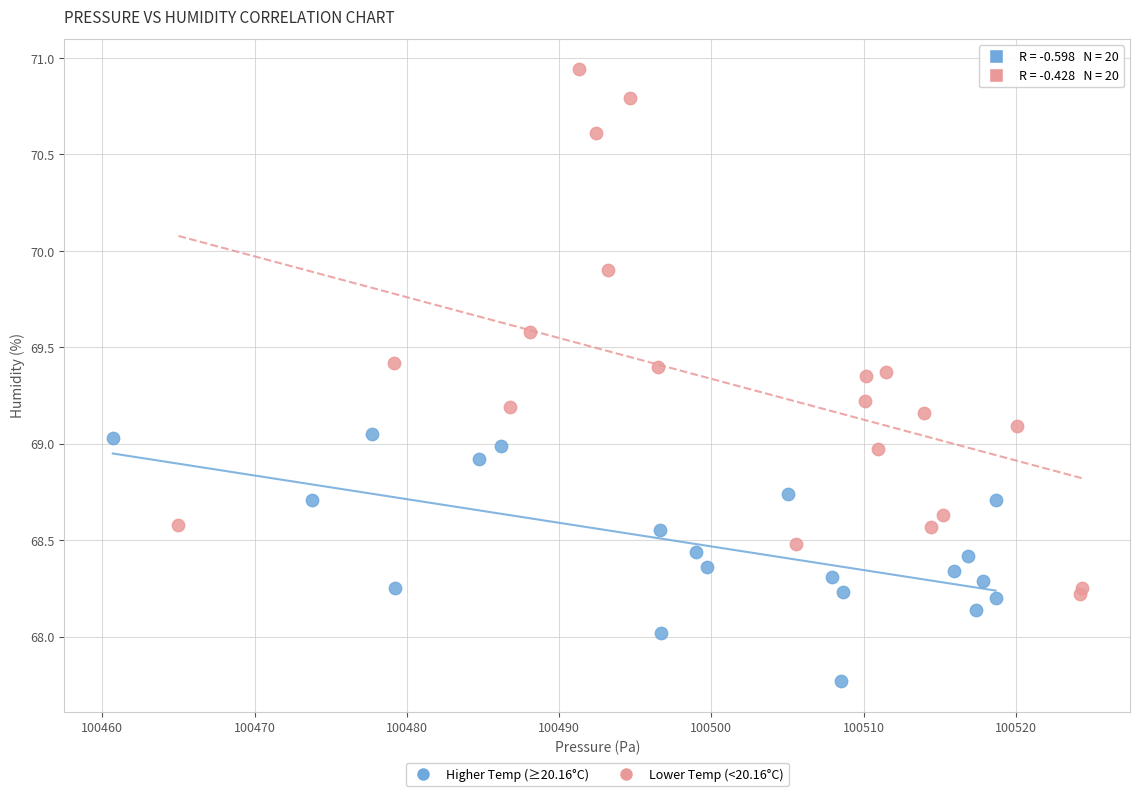

Which series has the widest spread of Y values?

Lower Temp (<20.16°C)